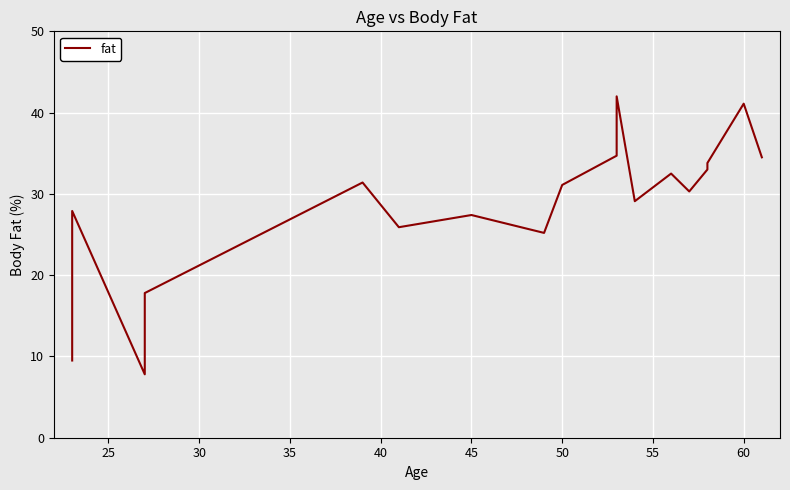

How many values are below 31?

9